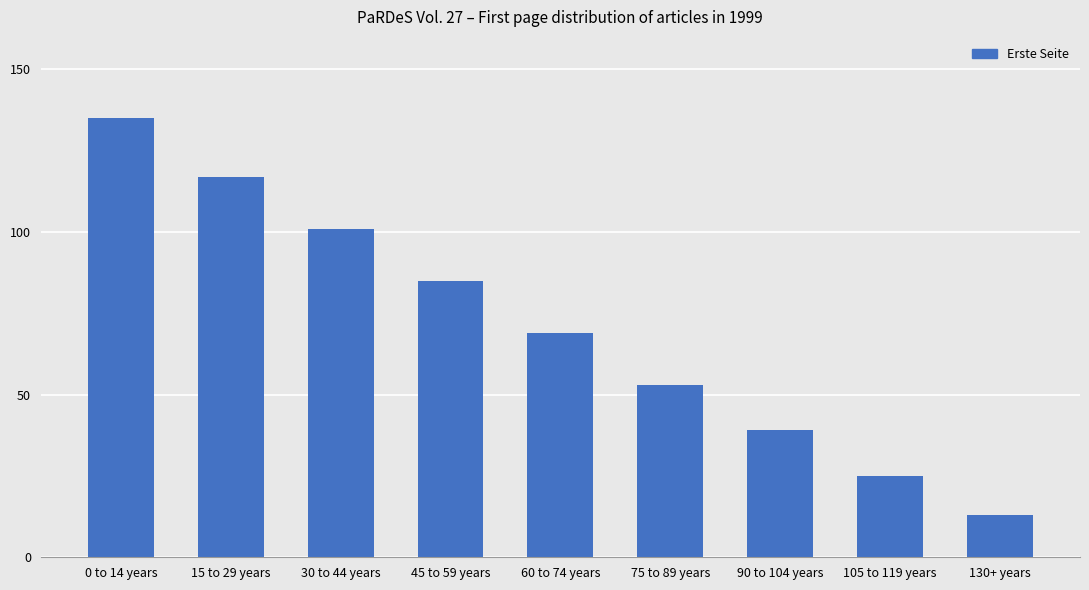

Reading right to left, list all the values displayed in this chart.

13	25	39	53	69	85	101	117	135